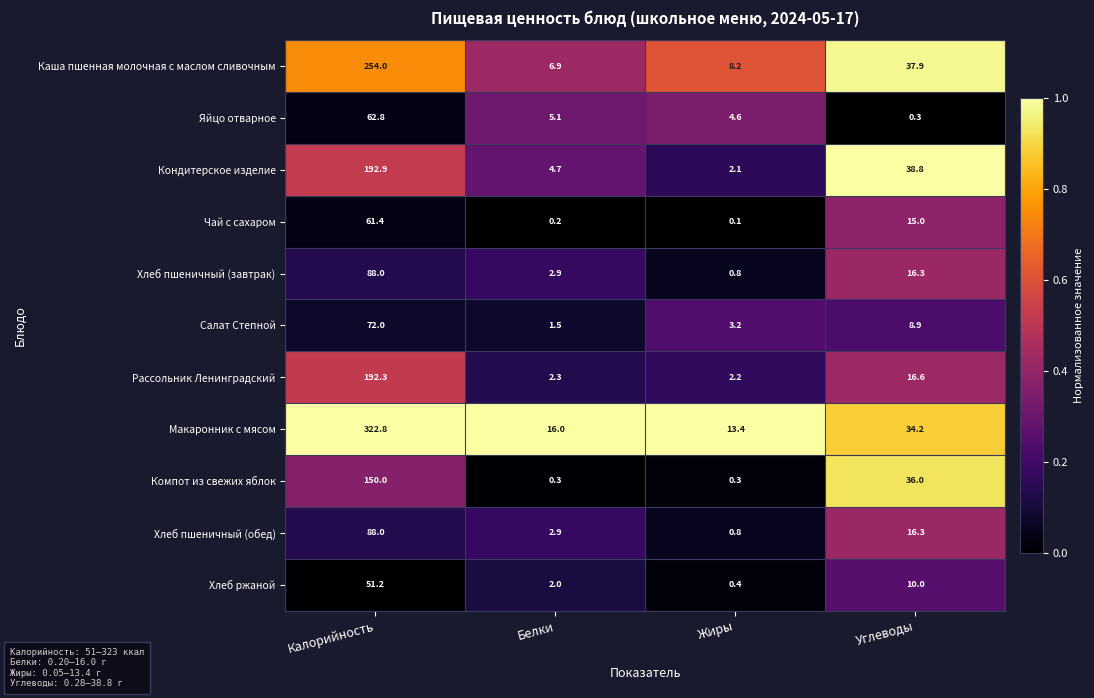

The Хлеб пшеничный (обед) series shows 45.7 at Калорийность. True or false?

False